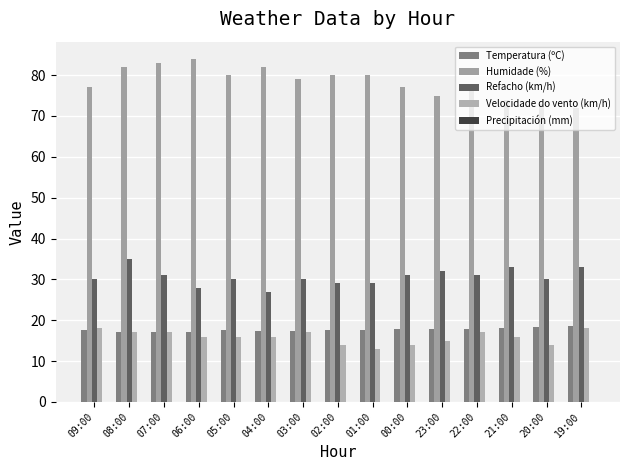

What is the maximum value for Velocidade do vento (km/h)?

18.0